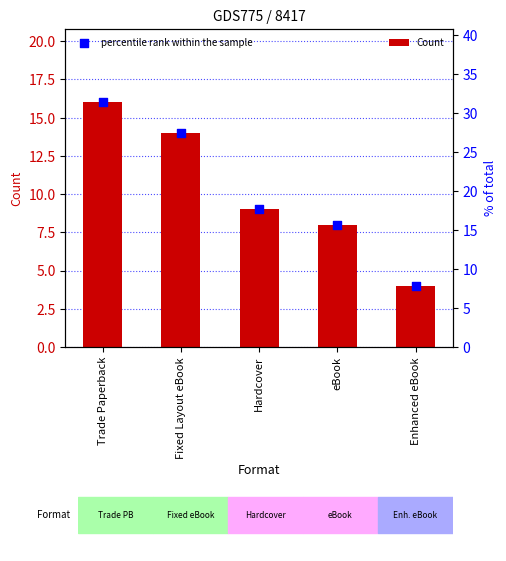

At how many categories does at least one series exceed 12?

4